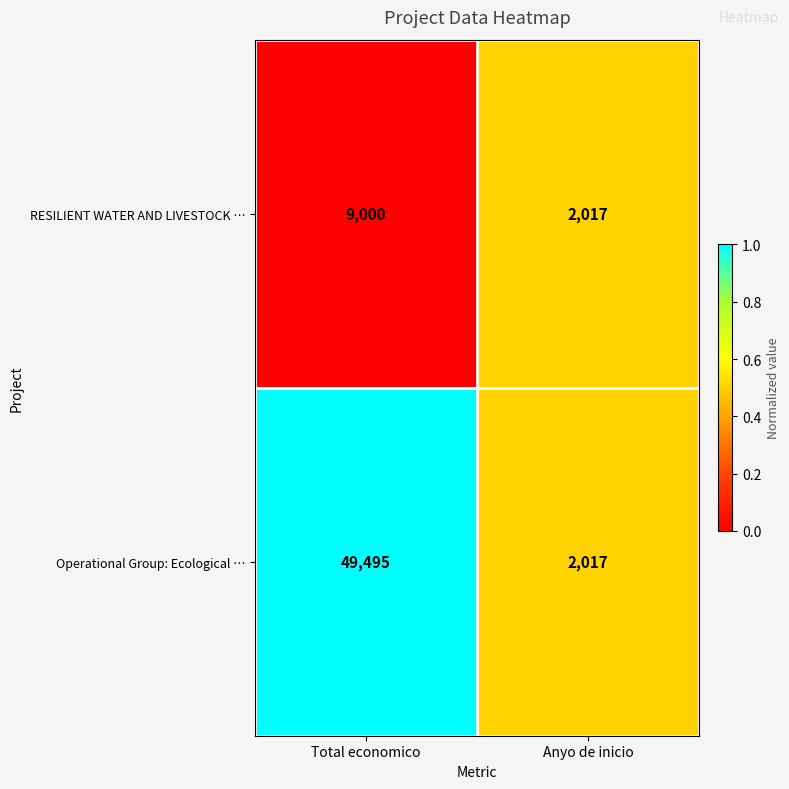

What is the sum of the Operational Group: Ecological … values at Anyo de inicio and Total economico?

51512